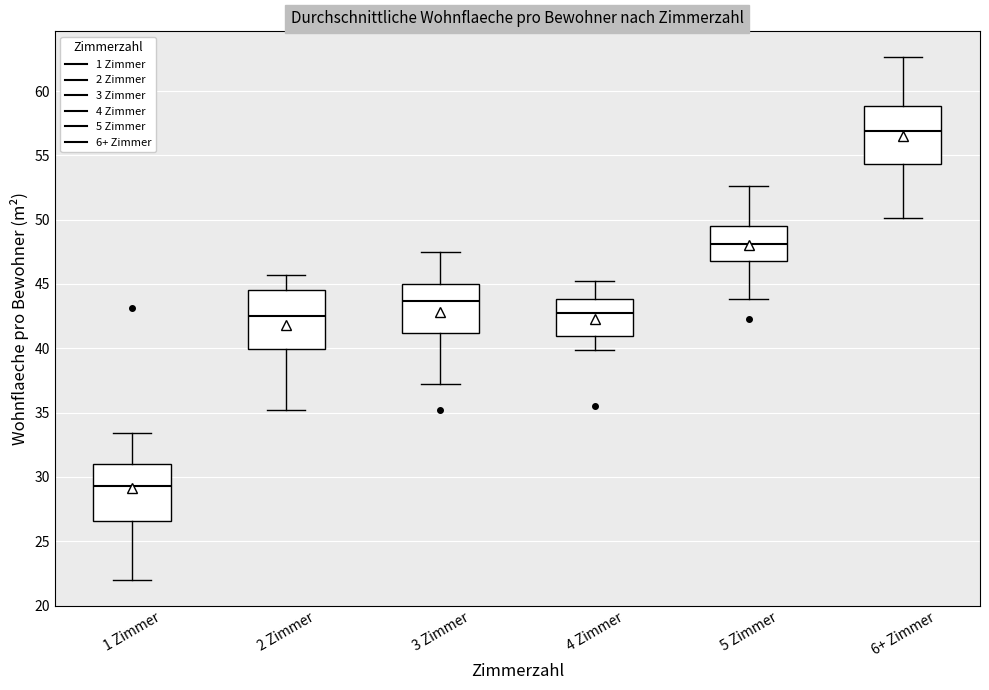

Reading left to right, transcribe this box plot: for each box, give where its median line is, the range the box spans, and where its two whiskers end, as read against the y-axis. The values are not printed on the chart, so give them approximately, as read against the axis.

1 Zimmer: median 29.5, box 26.5 to 31.0, whiskers 22.0 to 33.5
2 Zimmer: median 42.5, box 40.0 to 44.5, whiskers 35.0 to 45.5
3 Zimmer: median 43.5, box 41.0 to 45.0, whiskers 37.0 to 47.5
4 Zimmer: median 43.0, box 41.0 to 44.0, whiskers 40.0 to 45.5
5 Zimmer: median 48.0, box 47.0 to 49.5, whiskers 44.0 to 52.5
6+ Zimmer: median 57.0, box 54.5 to 59.0, whiskers 50.0 to 62.5